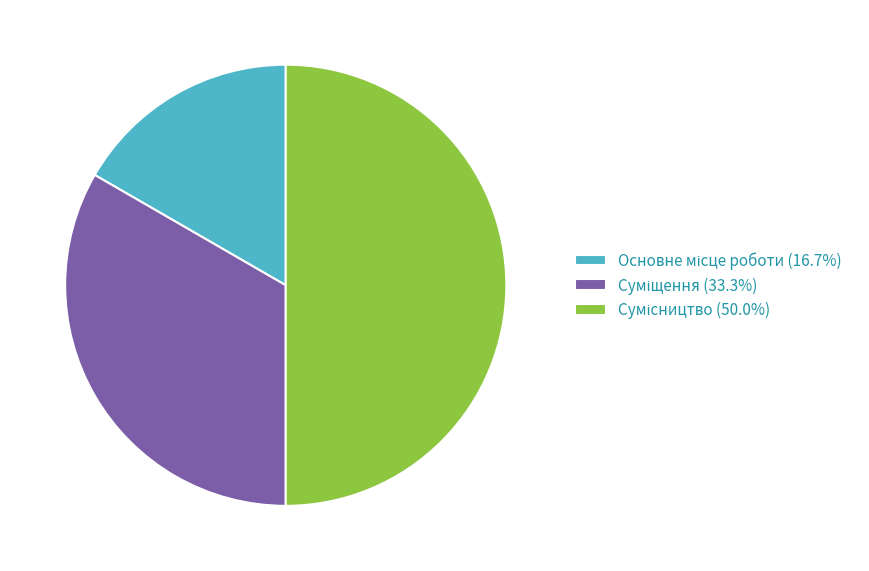

What percentage is the Сумісництво slice, to the nearest percent?

50%